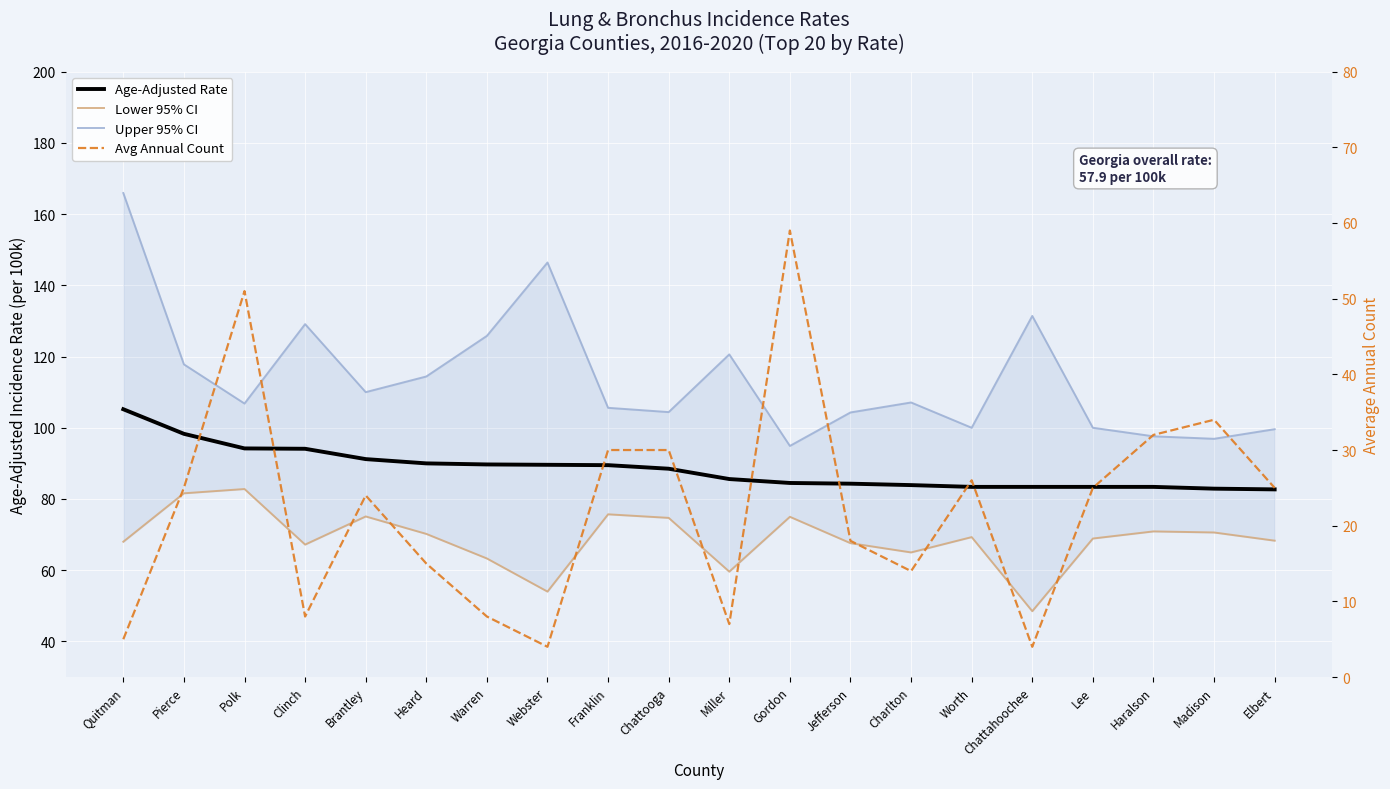

Reading left to right, list all the values displayed in this chart.

Age-Adjusted Rate: 105.2	98.3	94.2	94.1	91.2	90.0	89.7	89.6	89.5	88.5	85.6	84.5	84.3	83.9	83.4	83.4	83.4	83.4	82.9	82.7
Lower 95% CI: 68.0	81.6	82.8	67.2	75.1	70.2	63.3	54.0	75.7	74.7	59.6	75.0	67.6	65.0	69.3	48.5	68.9	70.9	70.6	68.3
Upper 95% CI: 165.9	117.8	106.8	129.1	110.0	114.4	125.8	146.4	105.6	104.4	120.6	94.9	104.3	107.1	100.0	131.4	100.0	97.6	96.9	99.6
Avg Annual Count: 5.0	25.0	51.0	8.0	24.0	15.0	8.0	4.0	30.0	30.0	7.0	59.0	18.0	14.0	26.0	4.0	25.0	32.0	34.0	25.0